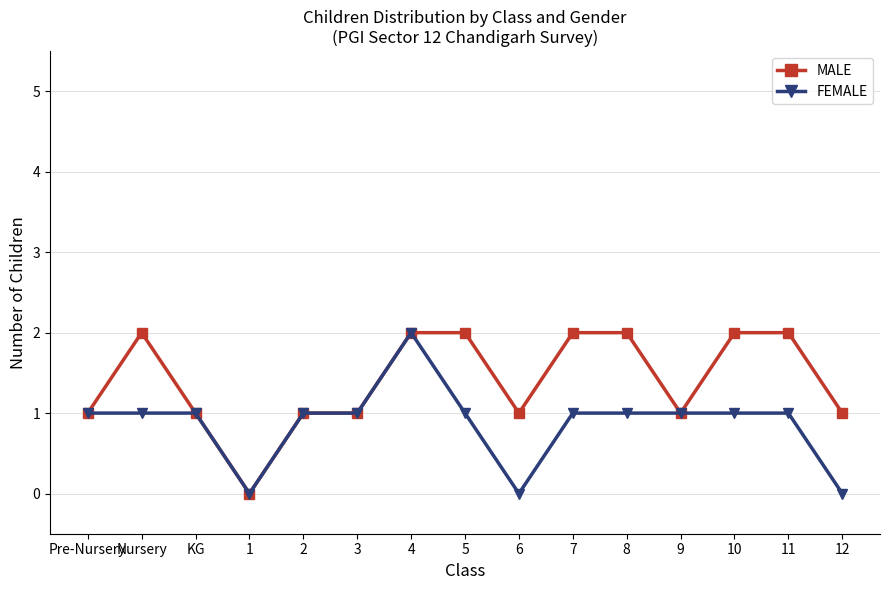

Where is the first local minimum for MALE?

1